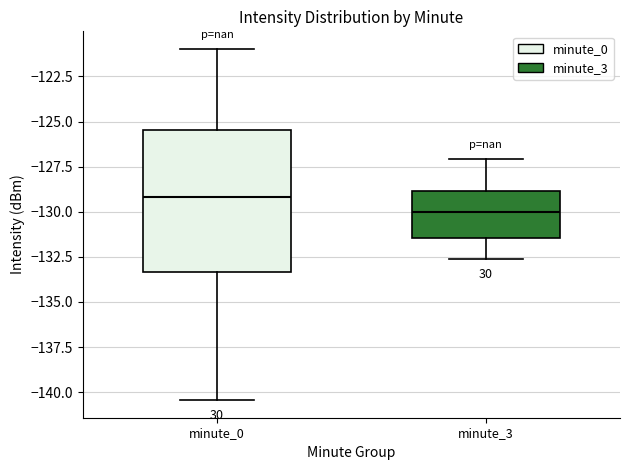

Comparing the boxes themselves (not the whiskers), which one is the tallest?

minute_0